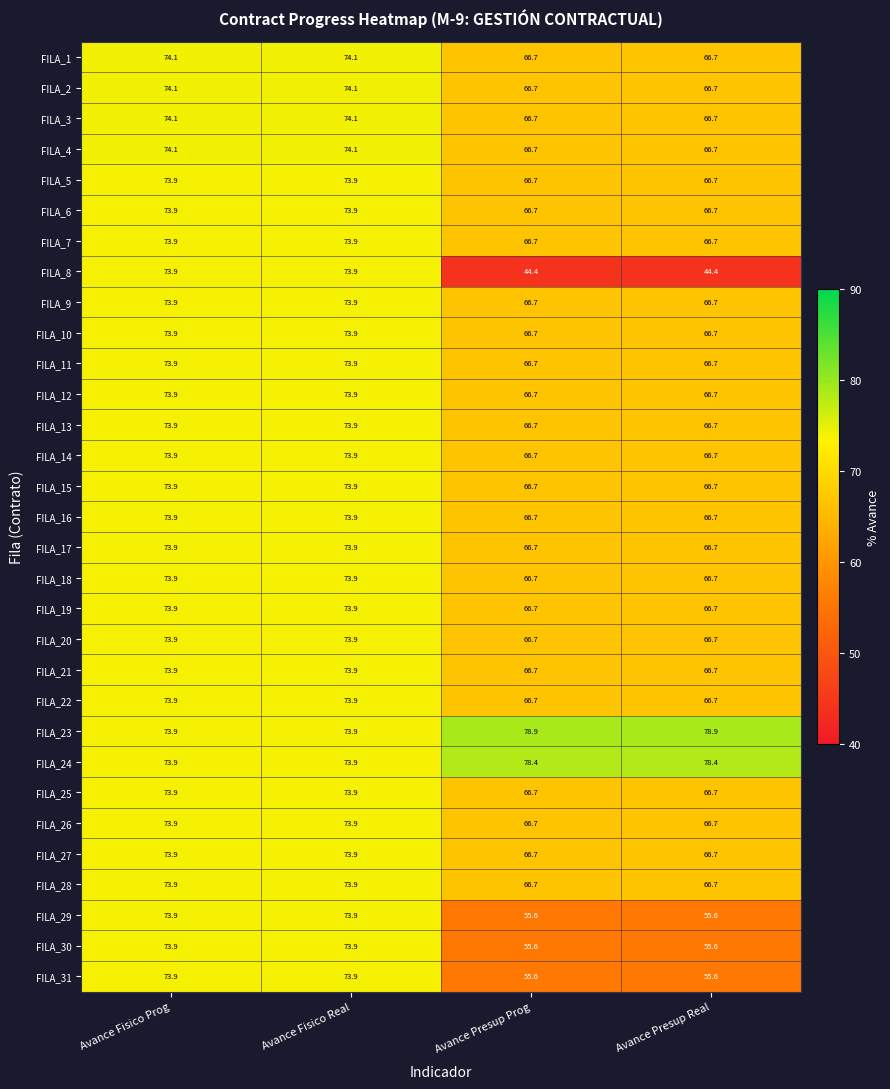

Count the number of categories in the chart.

4